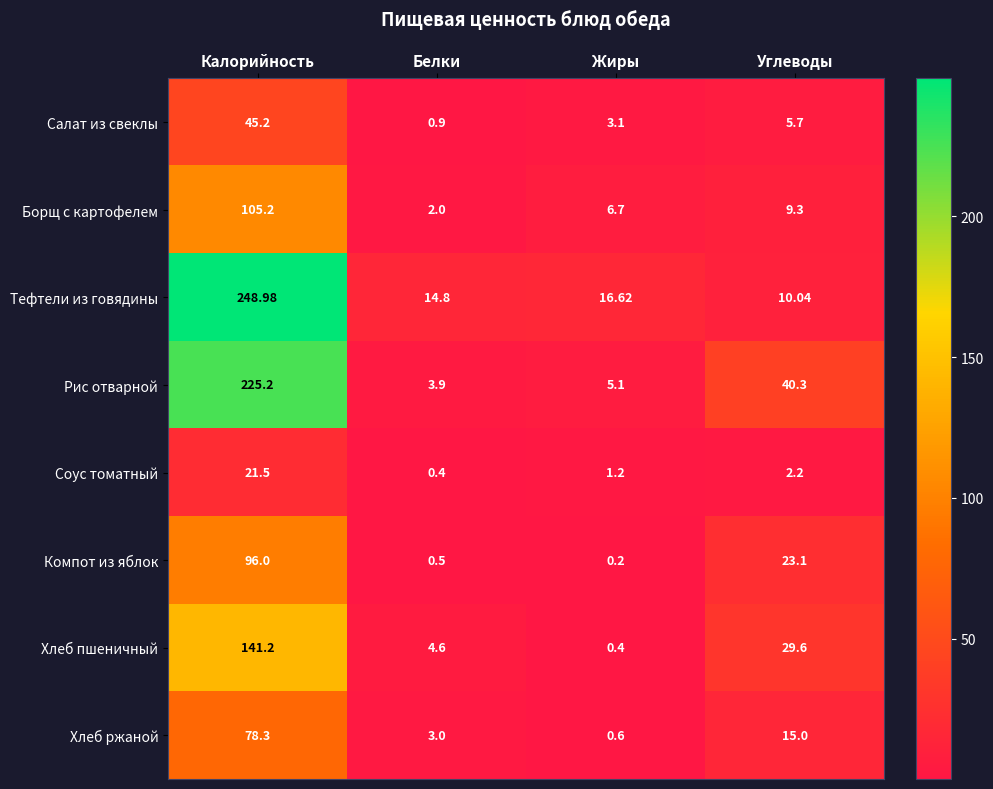

What is the total value across all series at Калорийность?

961.6